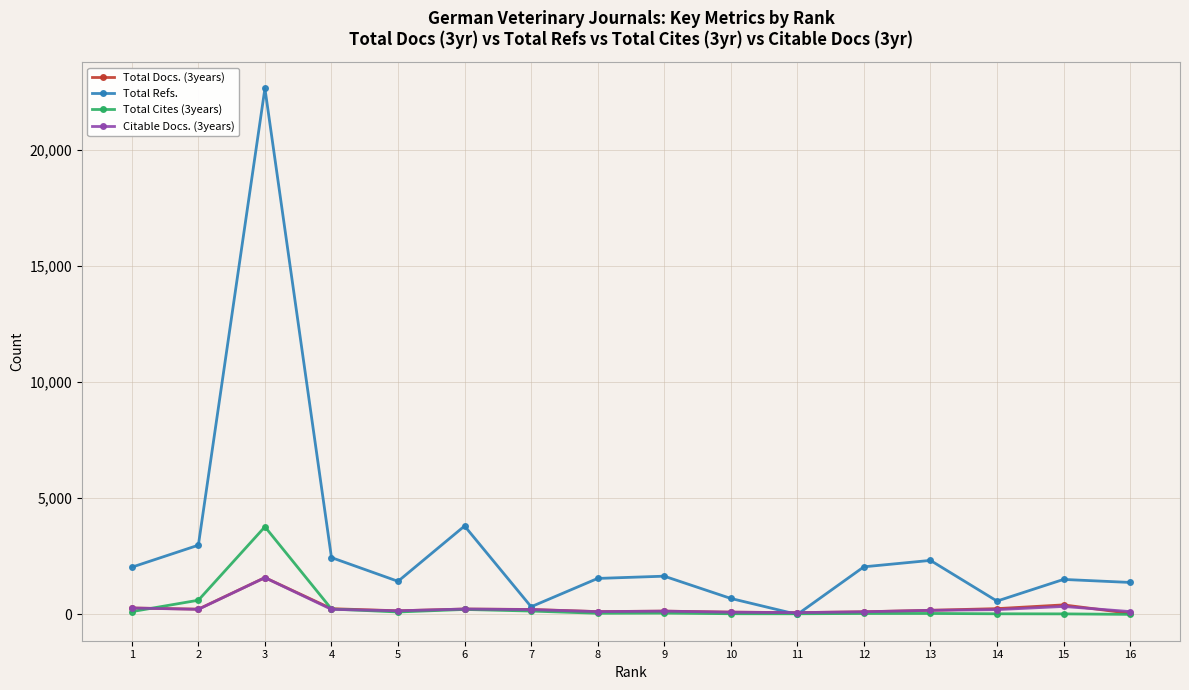

At which category does Total Refs. reach its first local peak?

3